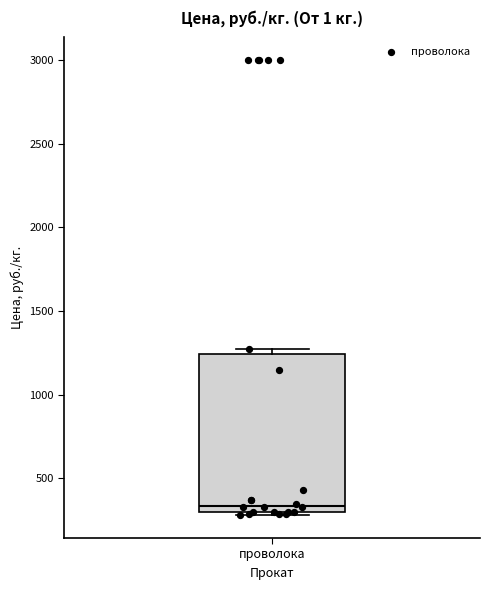

Read this box plot against the y-axis: the position of the median line, the range covered by the box, and the ends of both whiskers. The values are not printed on the chart, so give them approximately, as read against the axis.

median 350, box 300 to 1250, whiskers 300 (just below the box's lower edge) to 1300